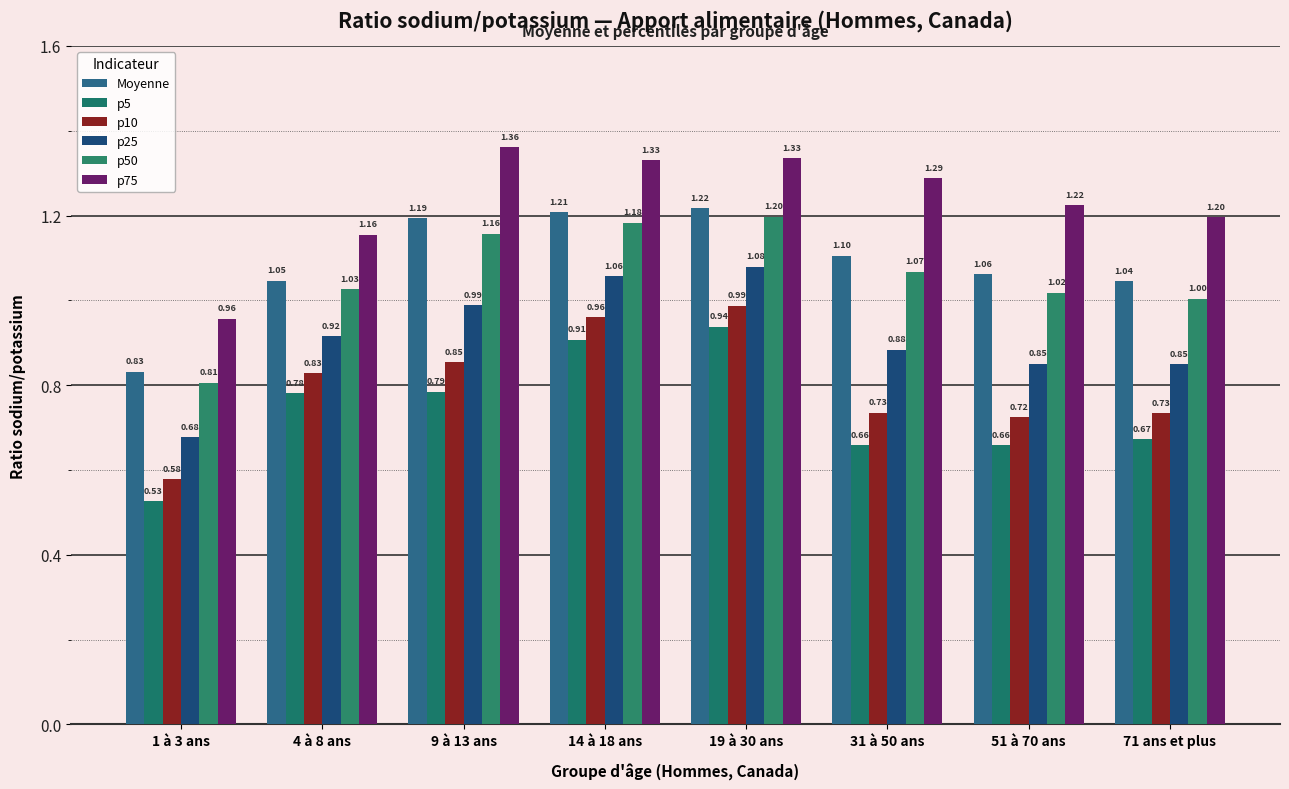

What is the label of the 8th bar from the left?

71 ans et plus